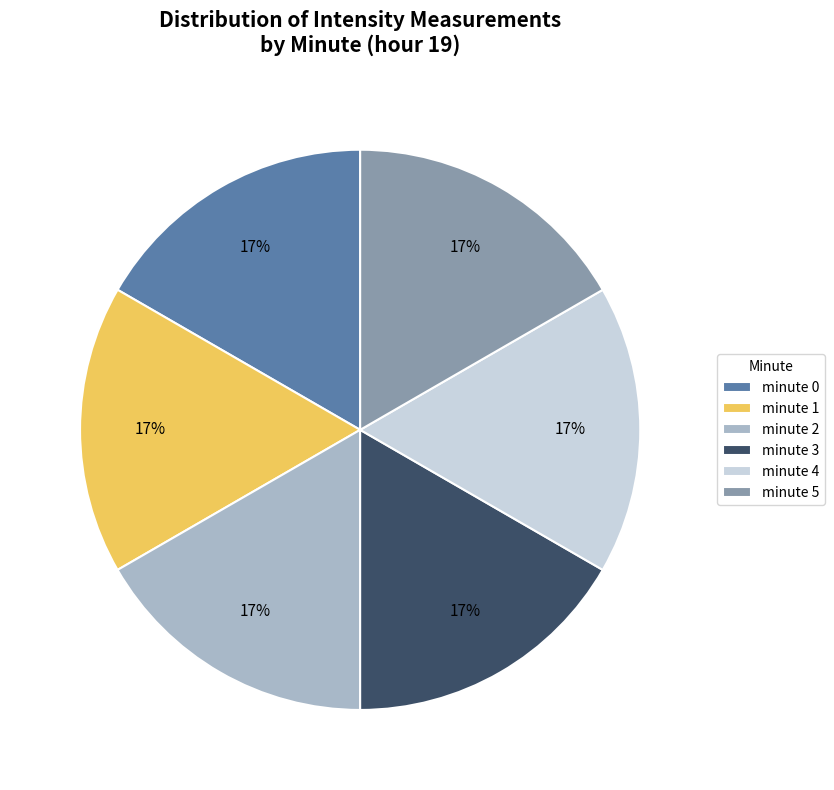

To the nearest percent, what is the combined percentage of minute 4 and minute 0?

33%